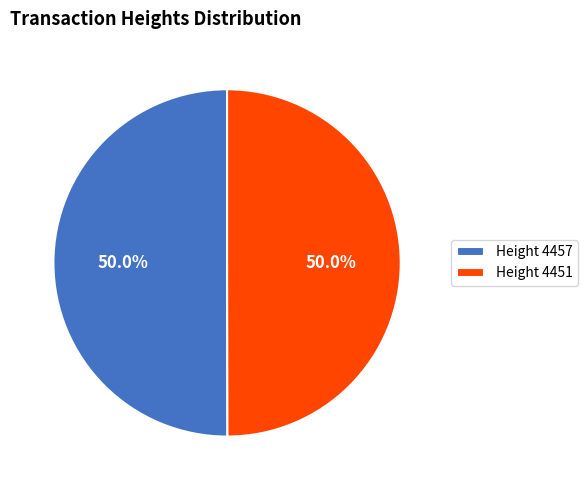

Combined, what portion of the pie is Height 4457 and Height 4451?

100.0%